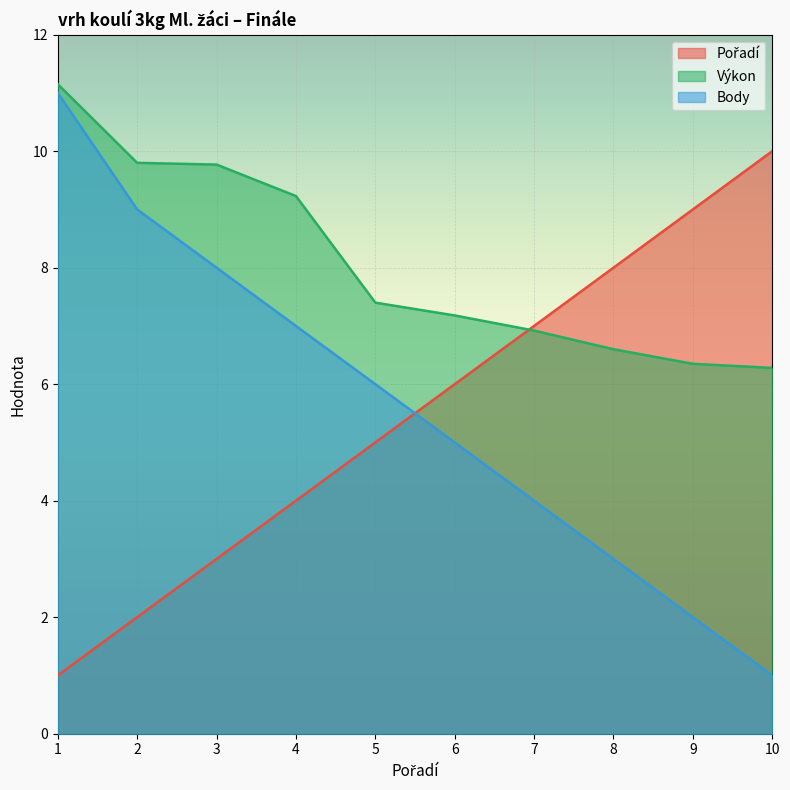

What is the total value across all series at 2?

20.8